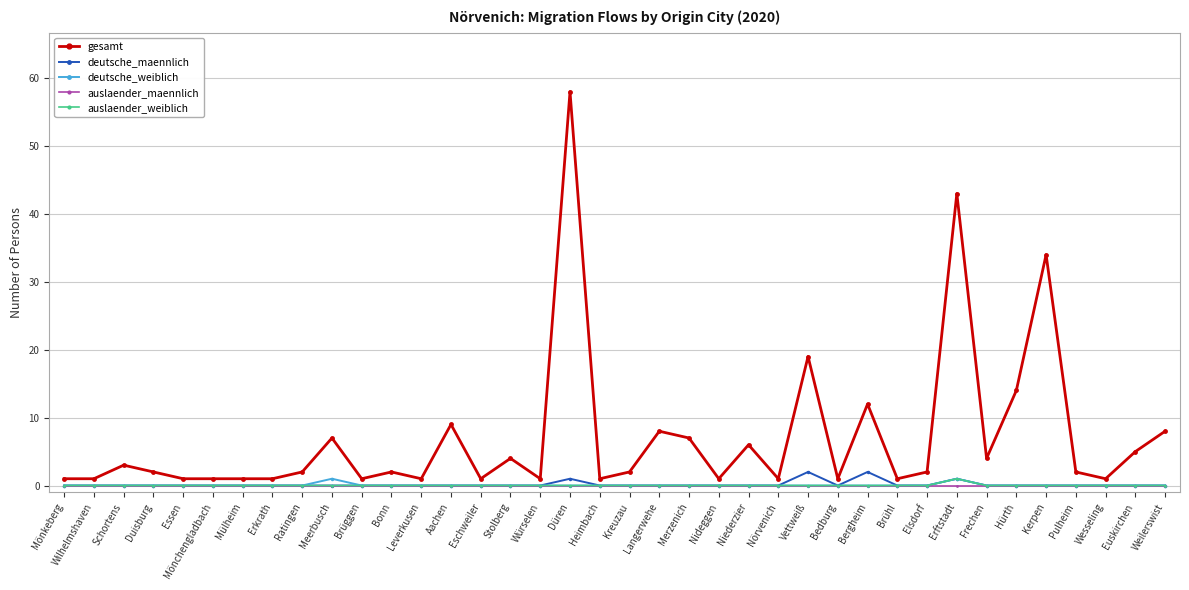

Which series has the largest range (max minus min)?

gesamt